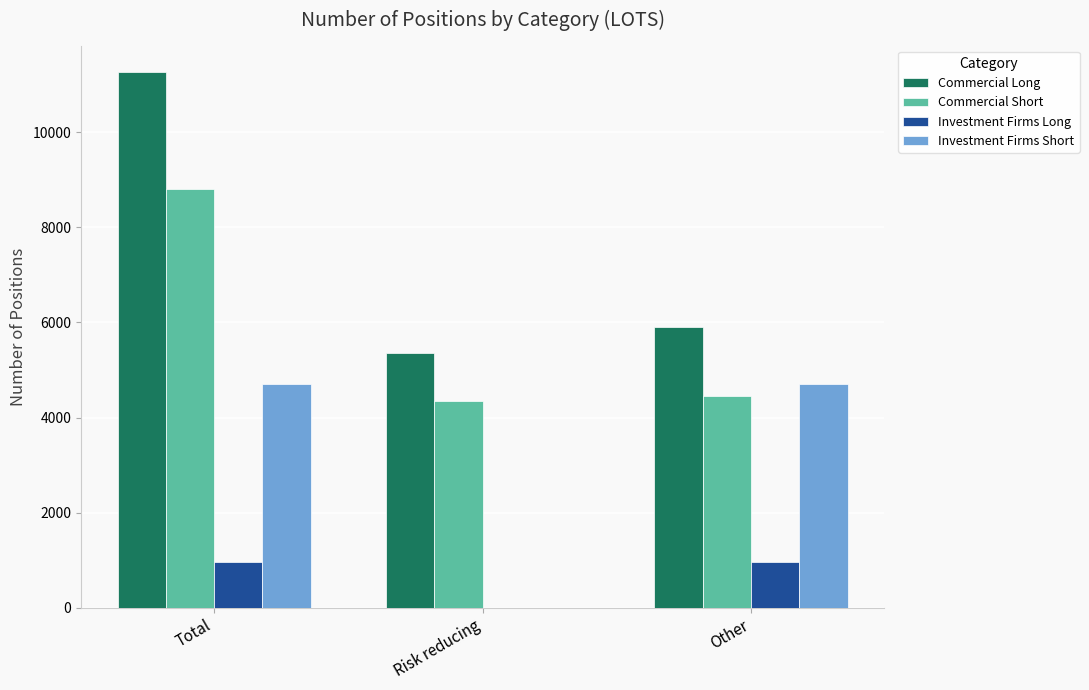

The value of Investment Firms Long at Total is 505. True or false?

False